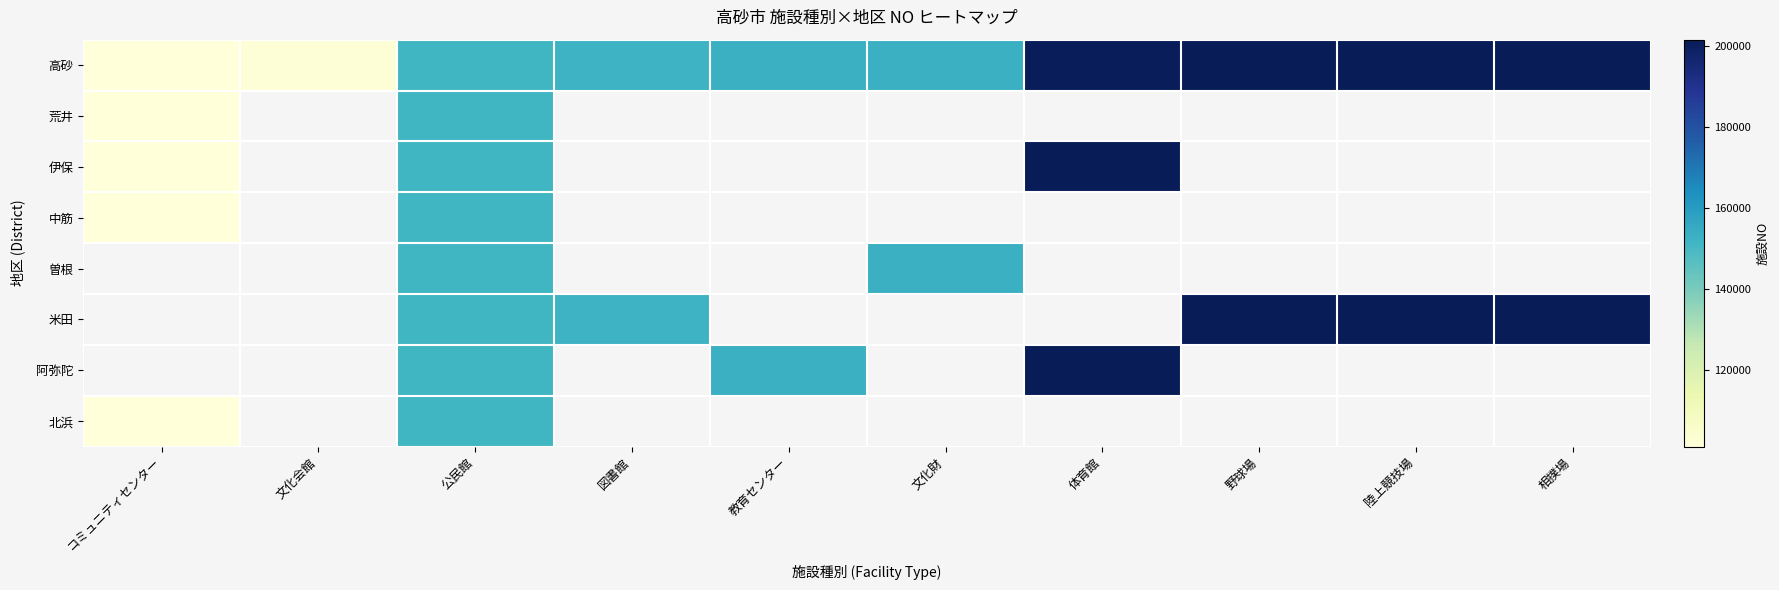

Rank the categories by 荒井 value from lowest to highest.

コミュニティセンター, 文化会館, 公民館, 図書館, 教育センター, 文化財, 体育館, 野球場, 陸上競技場, 相撲場